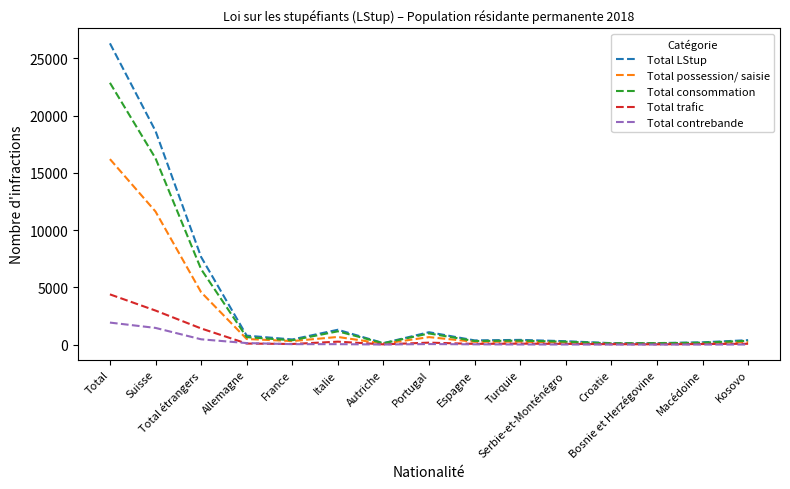

Reading left to right, list all the values displayed in this chart.

Total LStup: 26301	18649	7652	785	451	1298	131	1084	370	414	298	130	133	202	391
Total possession/ saisie: 16195	11619	4576	491	310	670	80	656	247	257	168	77	83	115	204
Total consommation: 22855	16268	6587	653	380	1162	120	976	316	348	254	108	121	168	336
Total trafic: 4387	2974	1413	94	56	259	24	174	65	85	65	40	27	52	73
Total contrebande: 1924	1459	465	135	41	41	9	49	26	13	11	4	5	6	9